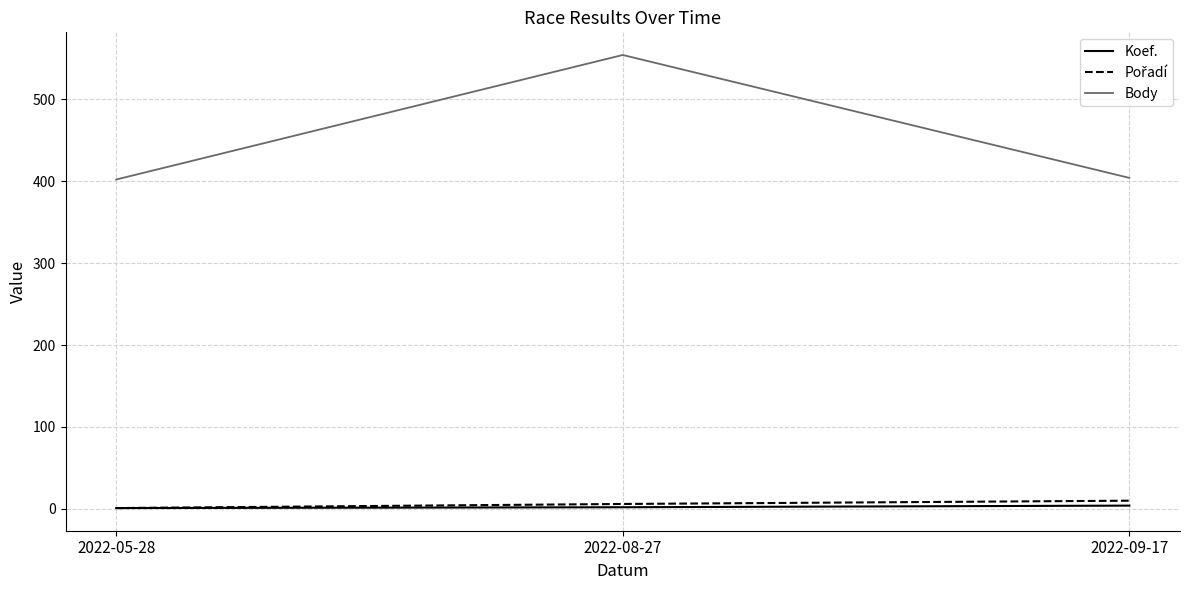

What is the minimum value for Body?

402